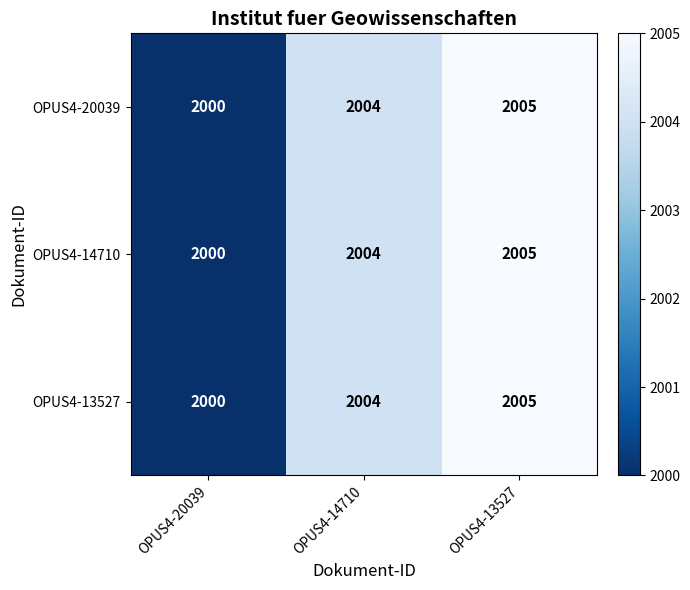

List the labels in order of OPUS4-14710 value, smallest first.

OPUS4-20039, OPUS4-14710, OPUS4-13527